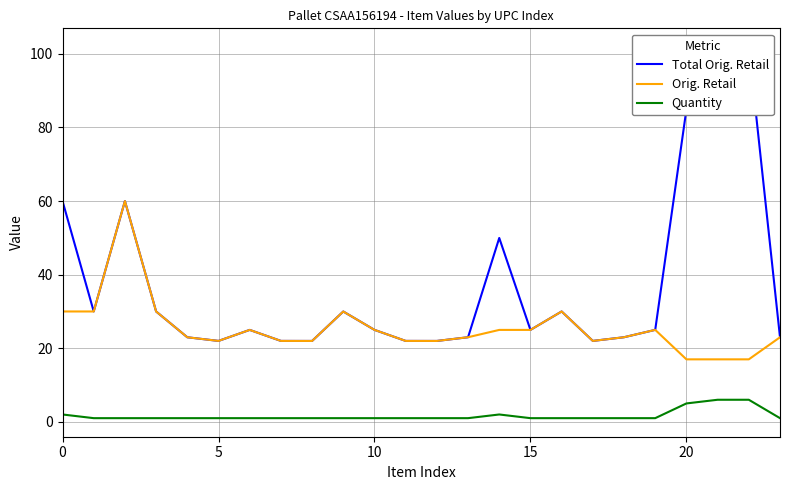

Is it true that Quantity equals 1.0 at 11?

True